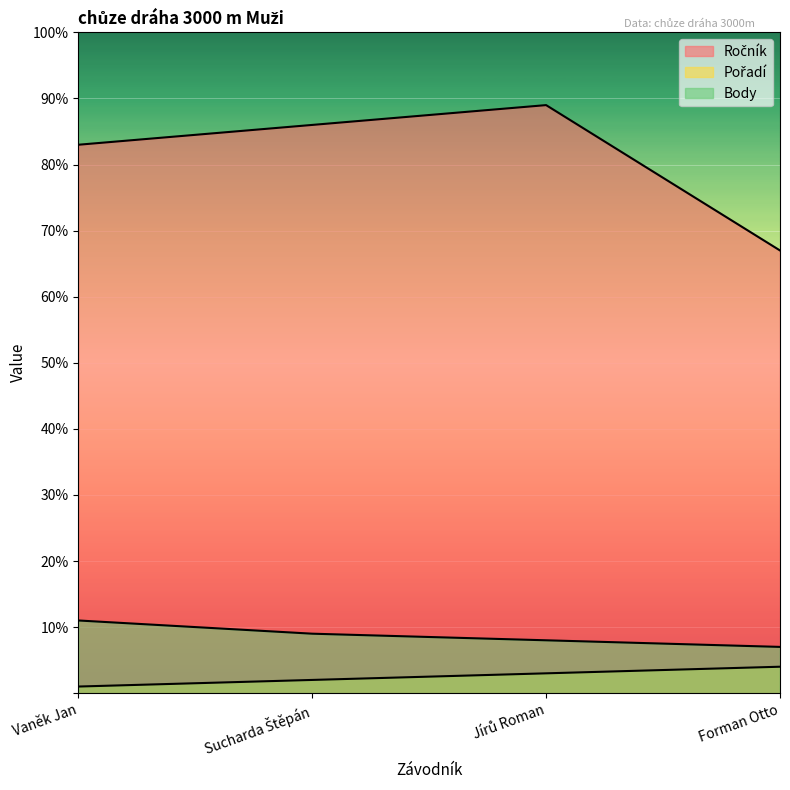

How many series are shown in this chart?

3